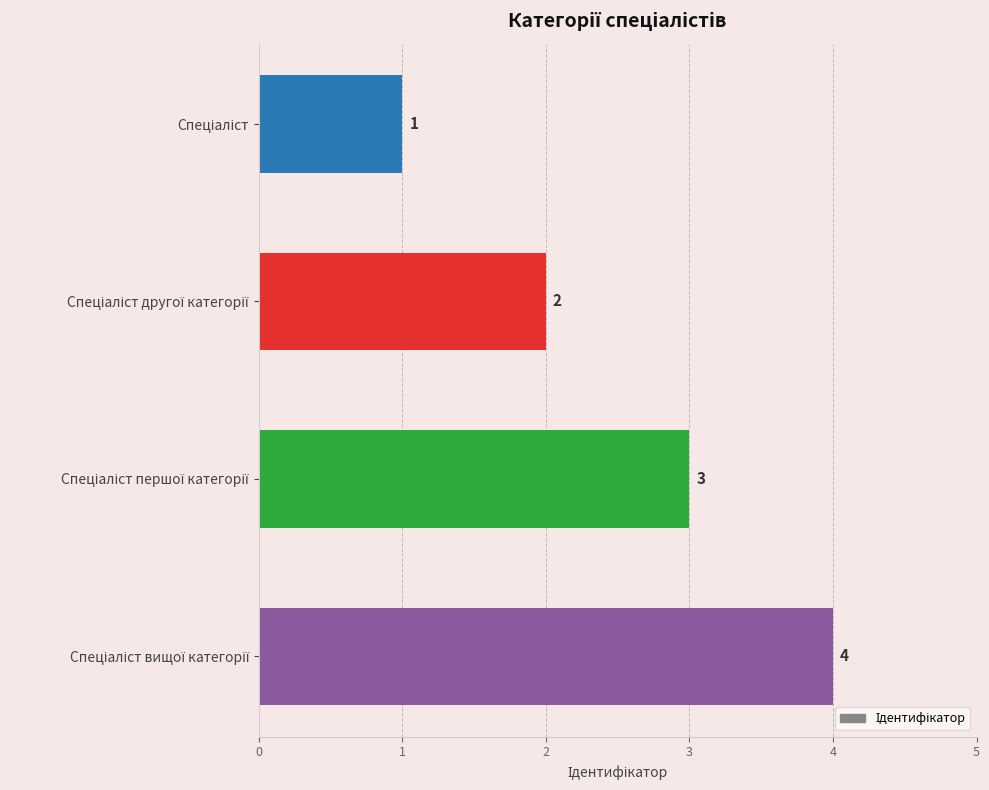

What is the greatest value displayed?

4